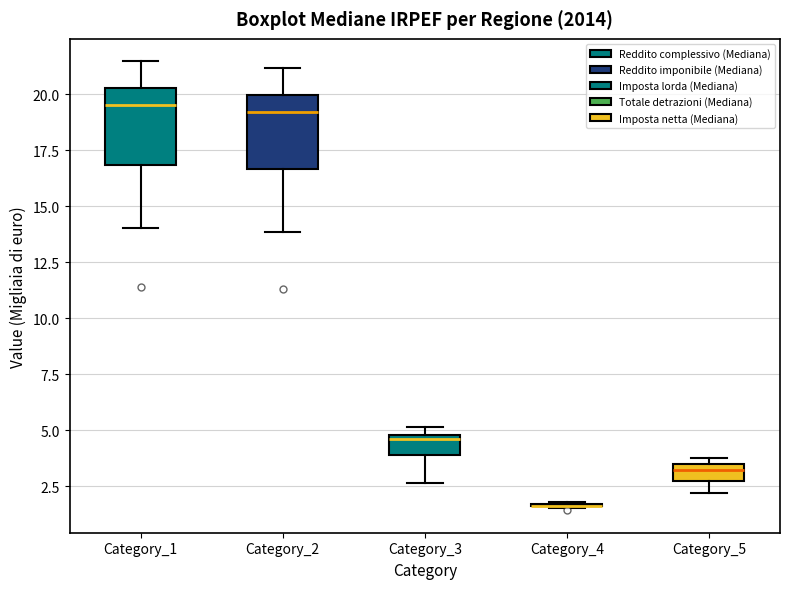

Where is the lower edge of the box for Category_3 on the y-axis? The values are not printed on the chart, so give them approximately, as read against the axis.

4.0